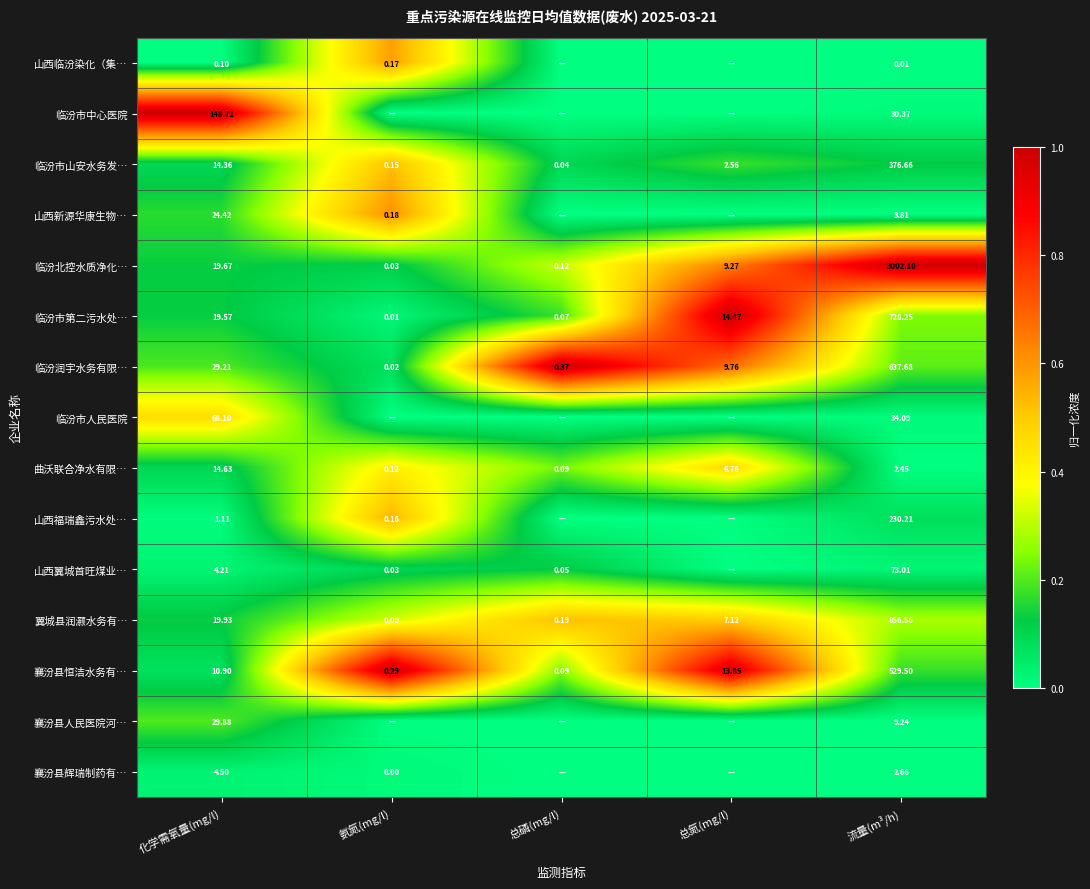

How many series are shown in this chart?

15